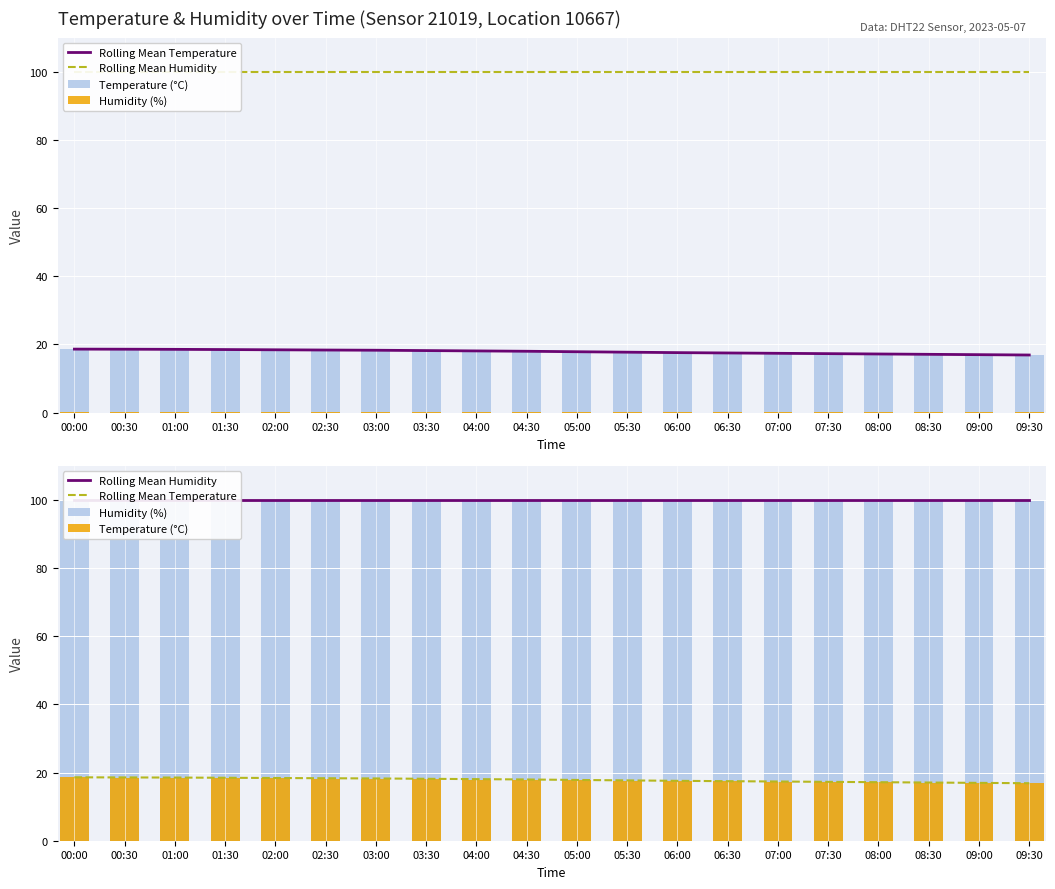

Which category has the lowest value in the Temperature (°C) series?

09:30